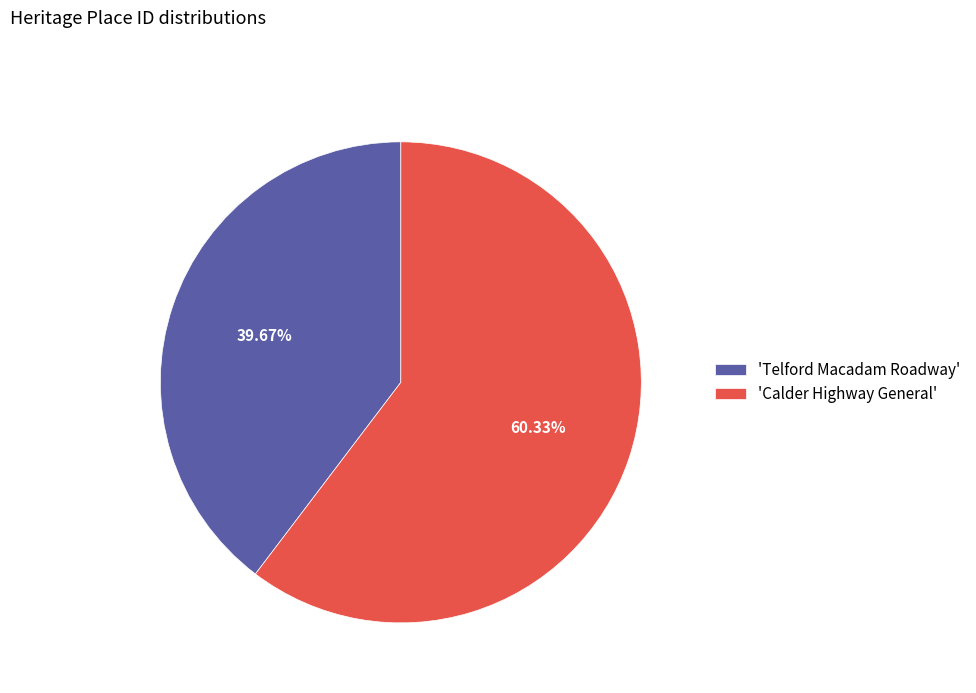

Which slice is the largest?

'Calder Highway General'